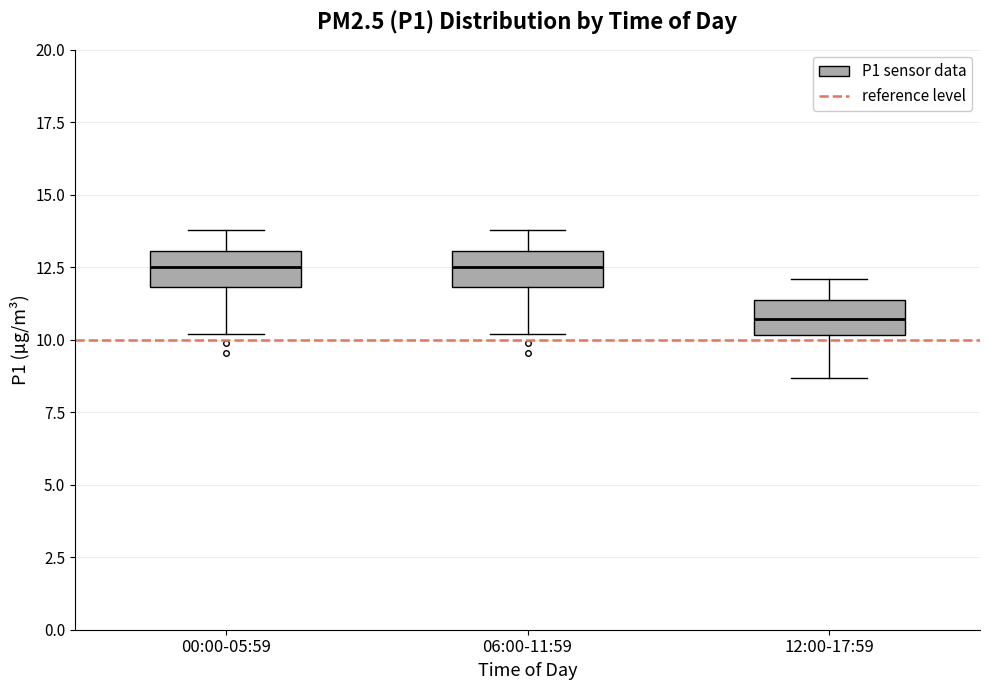

Reading left to right, transcribe this box plot: for each box, give where its median line is, the range the box spans, and where its two whiskers end, as read against the y-axis. The values are not printed on the chart, so give them approximately, as read against the axis.

00:00-05:59: median 12.5, box 12.0 to 13.0, whiskers 10.0 to 14.0
06:00-11:59: median 12.5, box 12.0 to 13.0, whiskers 10.0 to 14.0
12:00-17:59: median 10.5, box 10.0 to 11.5, whiskers 8.5 to 12.0